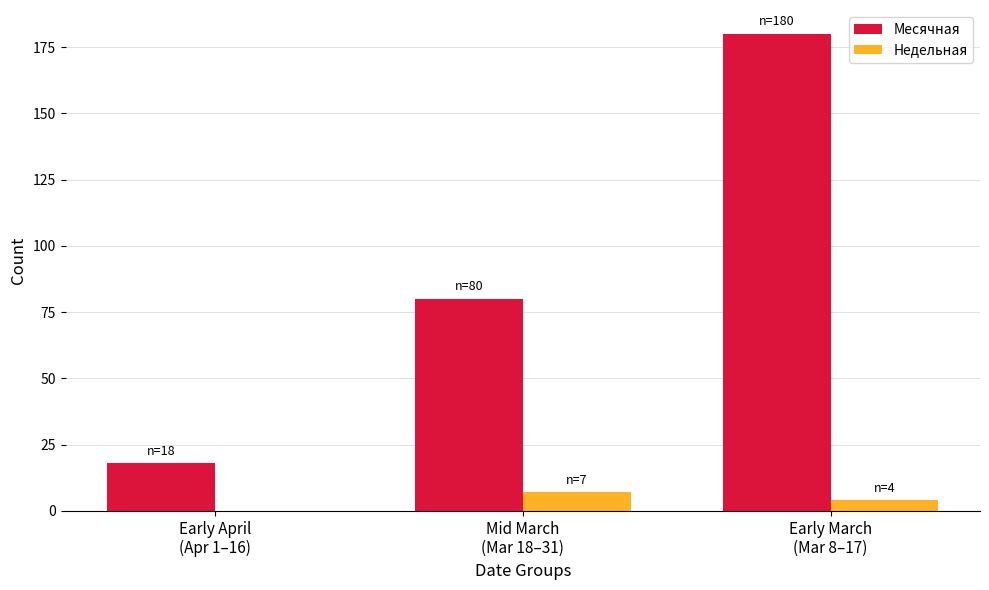

Is the value of Недельная at Mid March
(Mar 18–31) greater than the value of Месячная at Mid March
(Mar 18–31)?

No